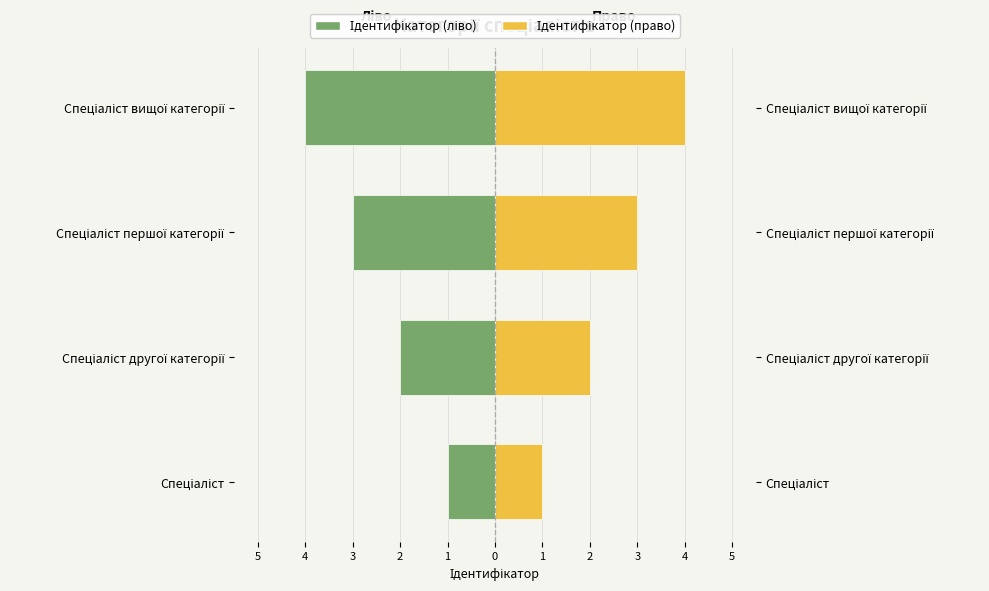

Rank the series by their maximum value, from highest to lowest.

Ідентифікатор (право), Ідентифікатор (ліво)